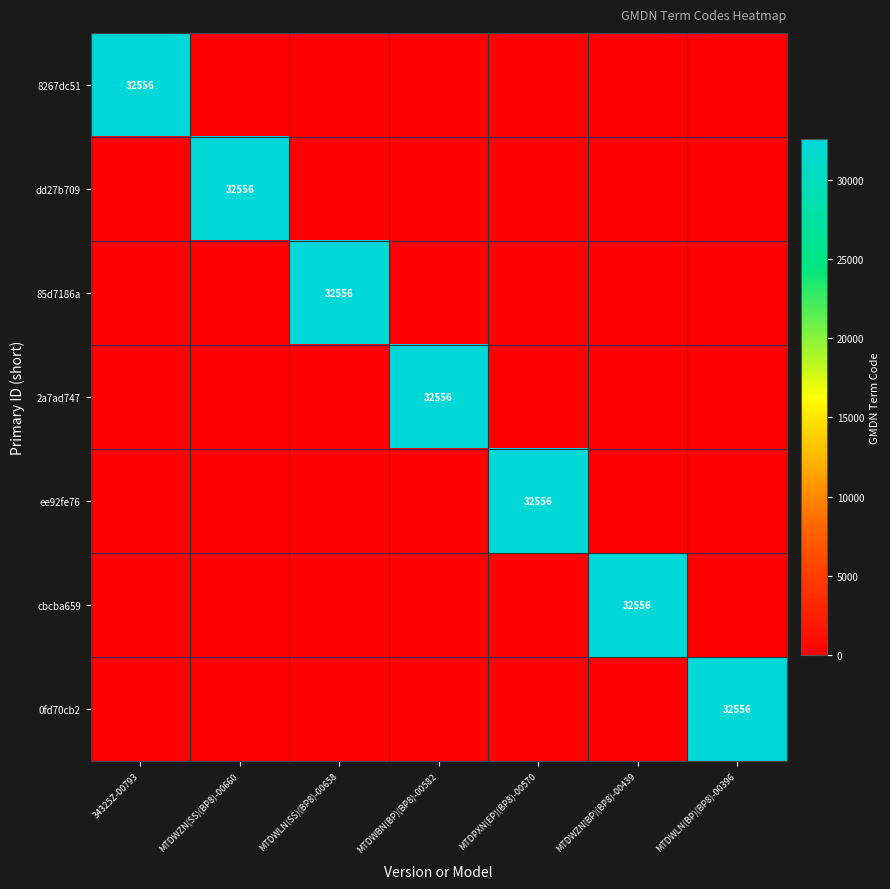

True or false: ee92fe76 has a value of 32556 at MTDPXN(EP)(BP8)-00570.

True